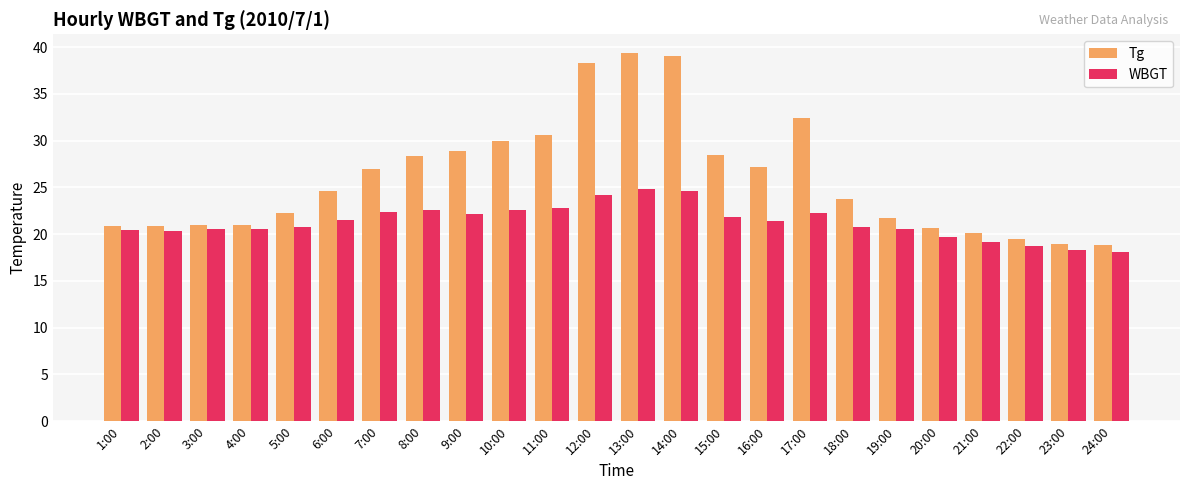

What is the approximate value of WBGT at 3:00?

20.5